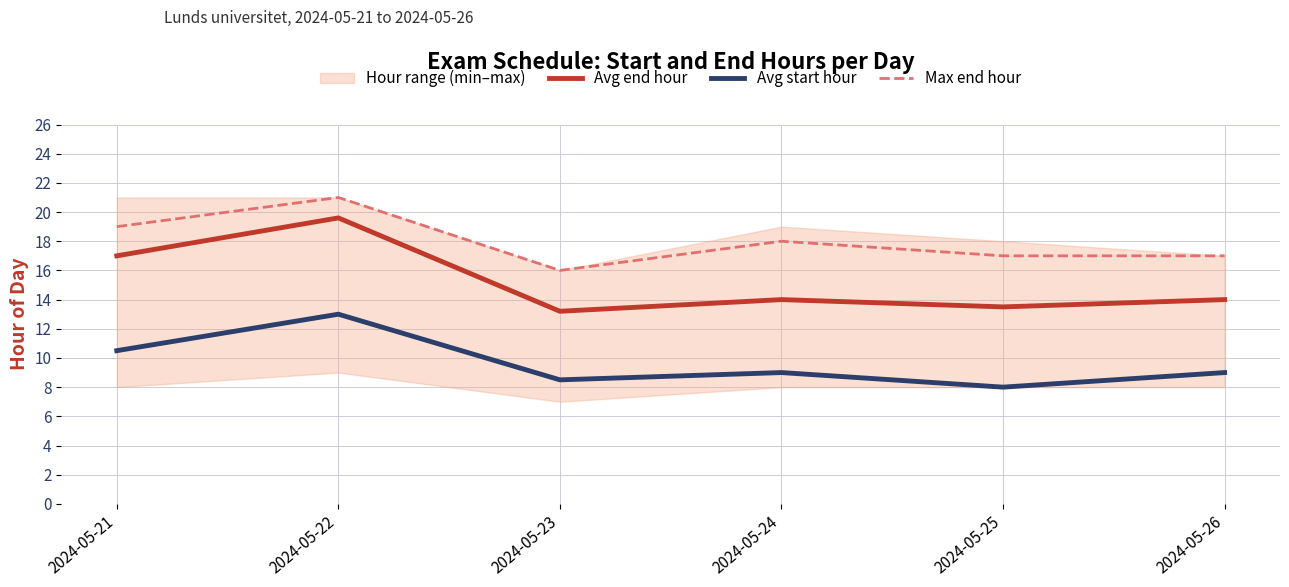

Reading left to right, transcribe all the data shown in this chart.

Avg end hour: 2024-05-21=17.0	2024-05-22=19.6	2024-05-23=13.2	2024-05-24=14.0	2024-05-25=13.5	2024-05-26=14.0
Avg start hour: 2024-05-21=10.5	2024-05-22=13.0	2024-05-23=8.5	2024-05-24=9.0	2024-05-25=8.0	2024-05-26=9.0
Max end hour: 2024-05-21=19.0	2024-05-22=21.0	2024-05-23=16.0	2024-05-24=18.0	2024-05-25=17.0	2024-05-26=17.0